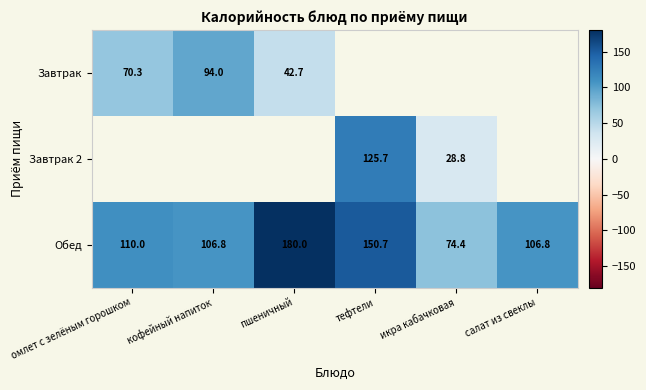

The value of Завтрак at омлет с зелёным горошком is 20.0. True or false?

False